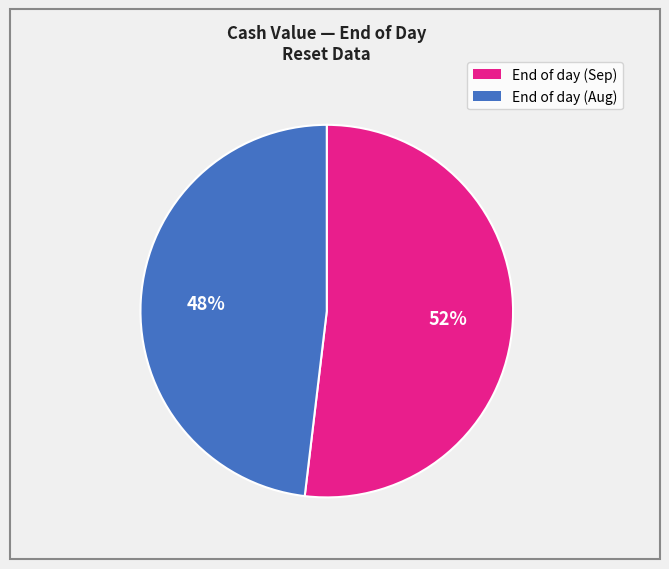

To the nearest percent, what is the average slice percentage?

50%